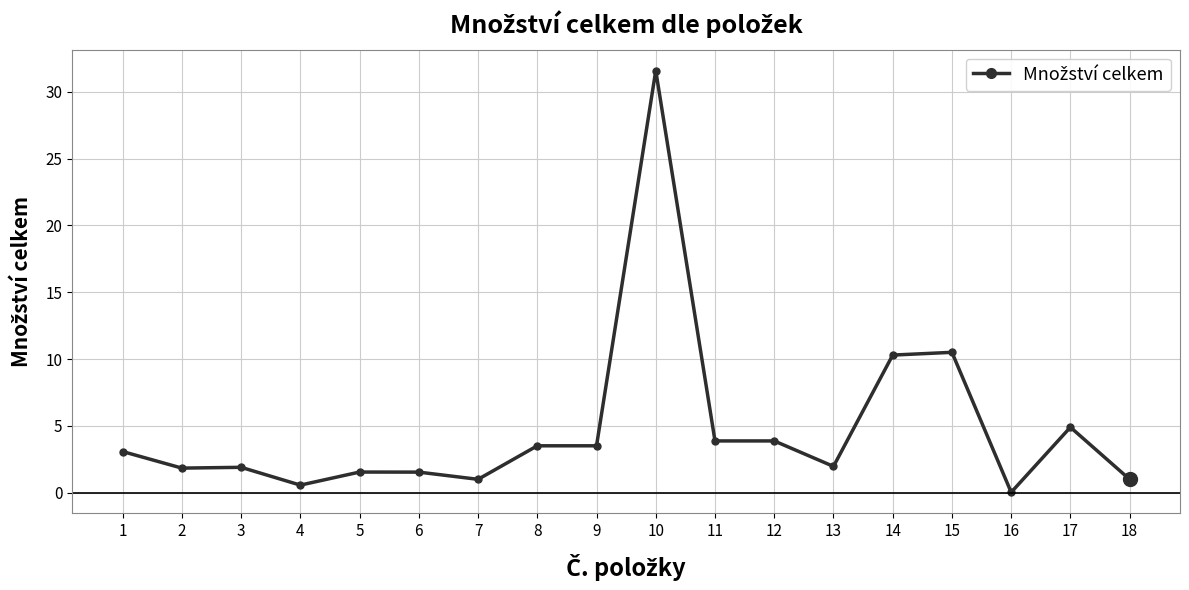

Which label corresponds to the smallest value in the chart?

16